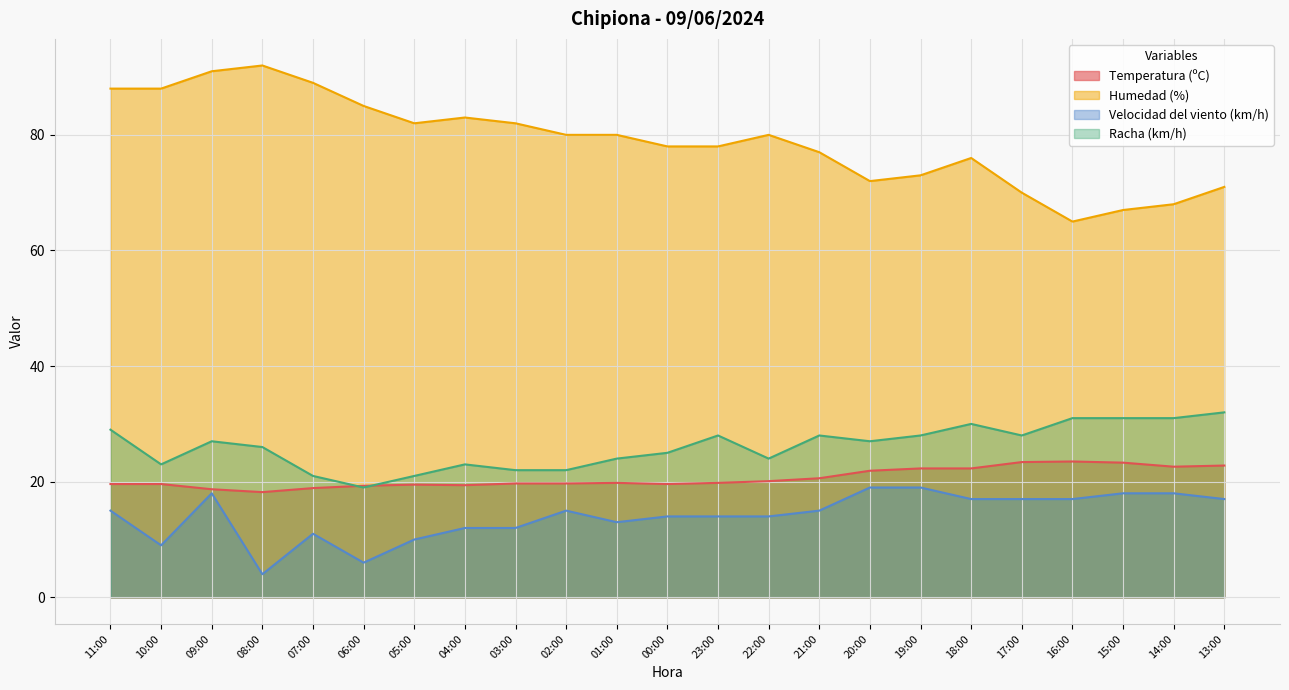

What is the highest value of the Racha (km/h) series?

32.0